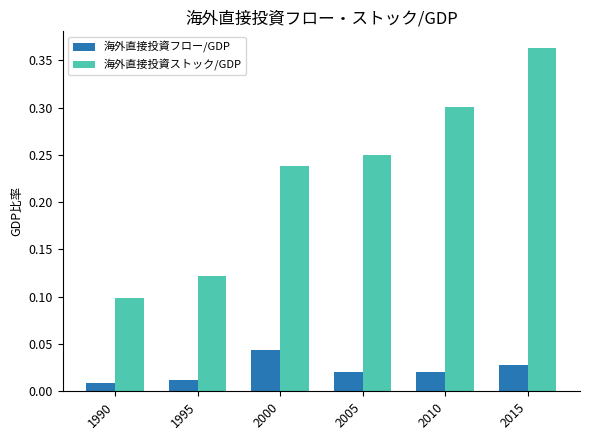

Are the bars grouped side by side (vs. stacked)?

Yes